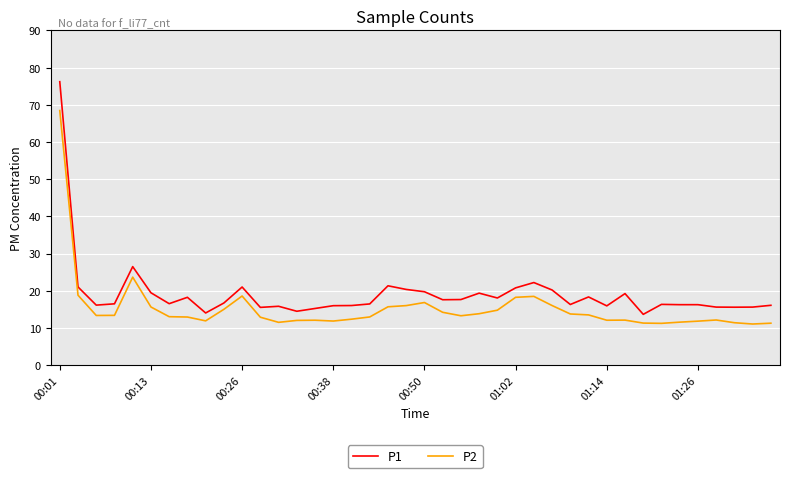

List the series in order of their overall mean, highest first.

P1, P2